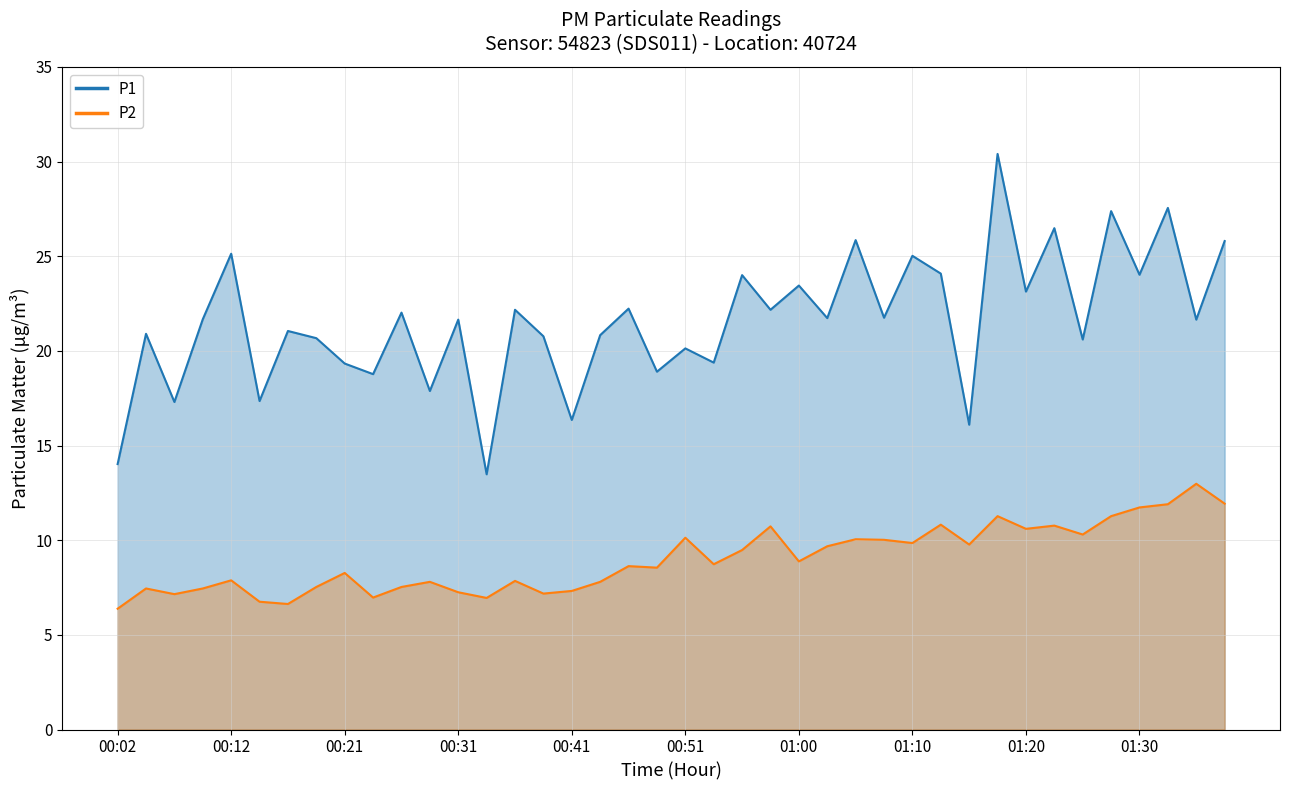

Where is P1 nearest to the value 21?

00:17